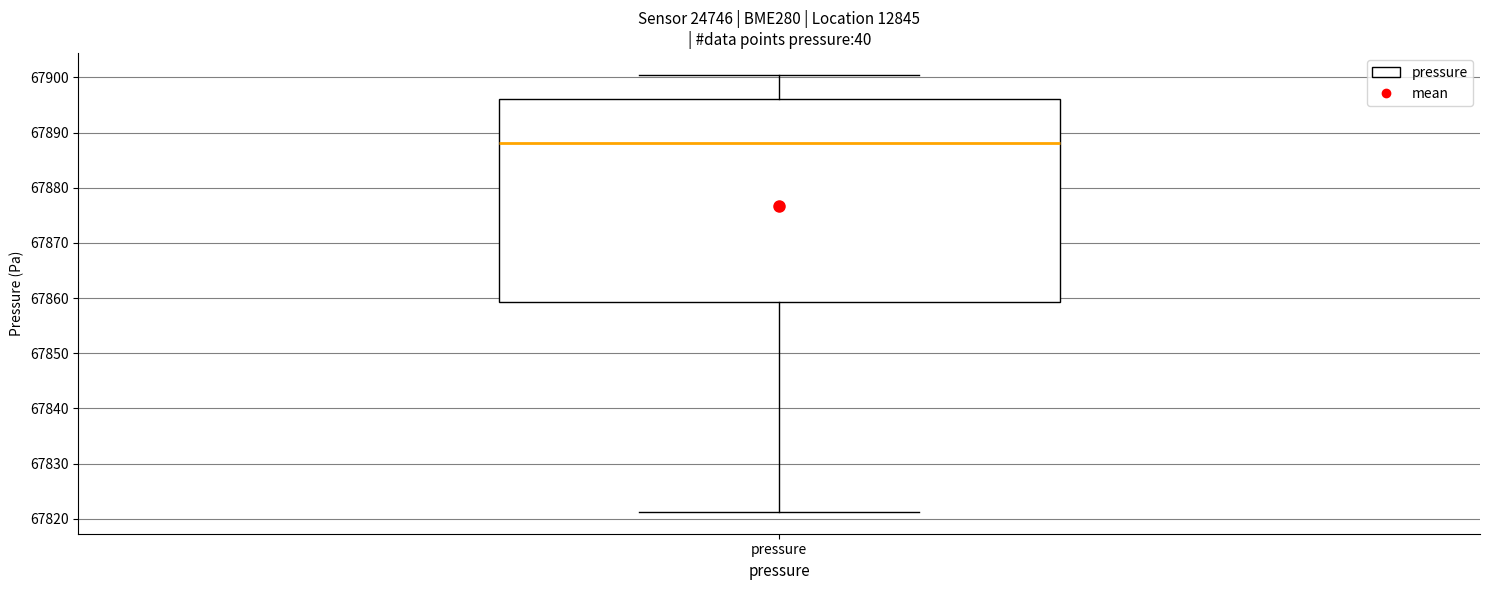

Transcribe this box plot: give where the median line is, the range the box spans, and where the two whiskers end, as read against the y-axis. The values are not printed on the chart, so give them approximately, as read against the axis.

median 67888, box 67859 to 67896, whiskers 67821 to 67900